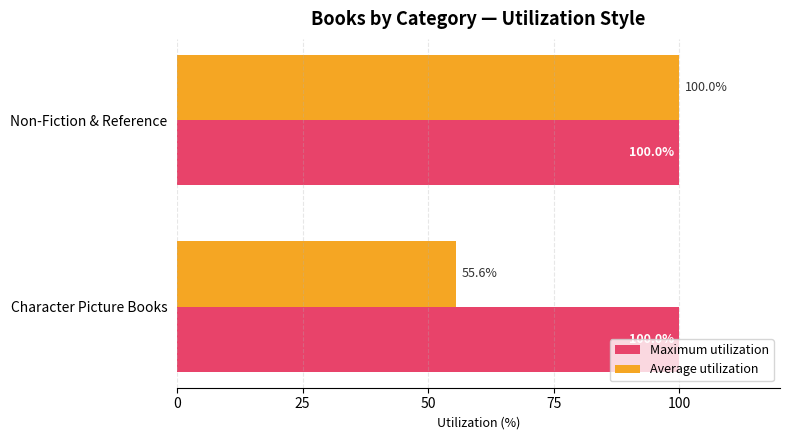

What is the sum of all Average utilization values?

155.6